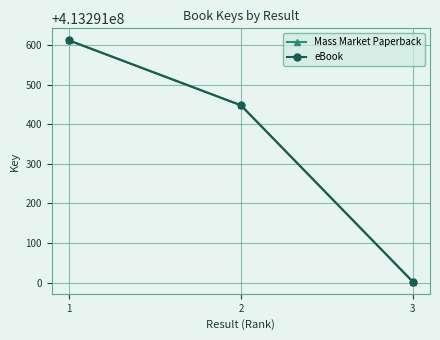

At which category is the sum across all series the highest?

1